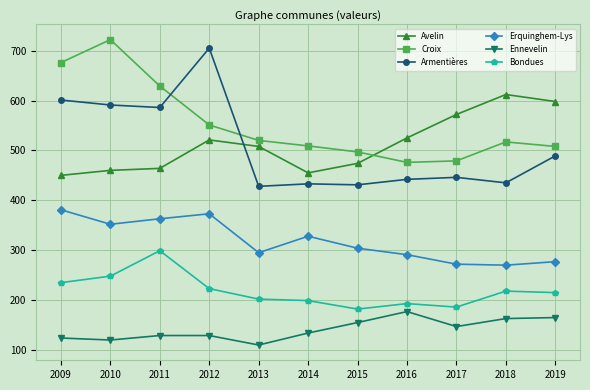

Does the chart have visible grid lines?

Yes